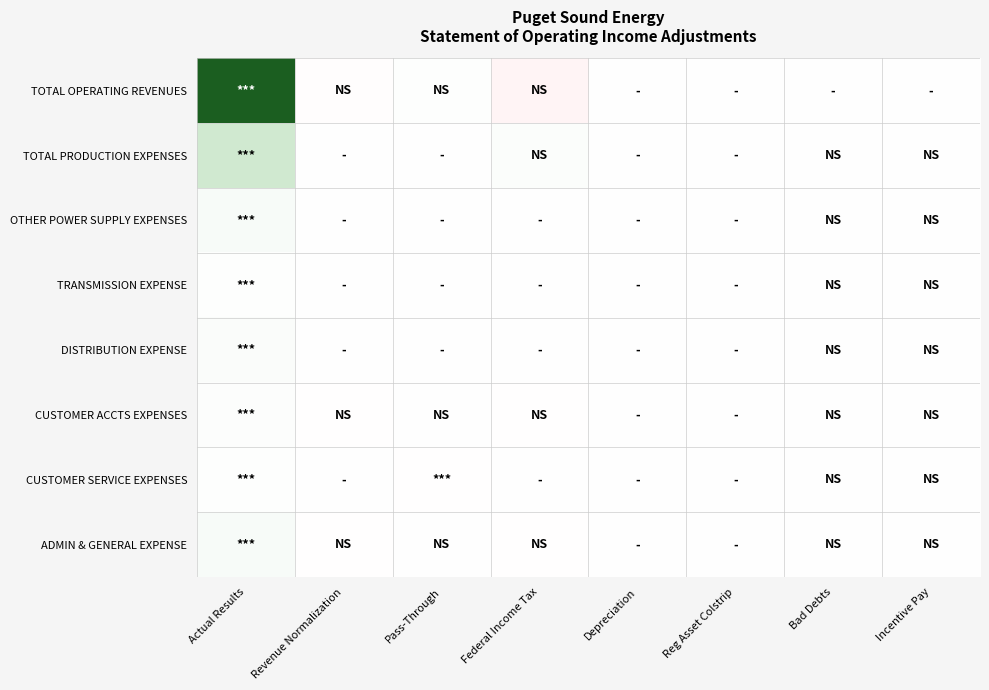

Which label corresponds to the largest value in the chart?

Actual Results